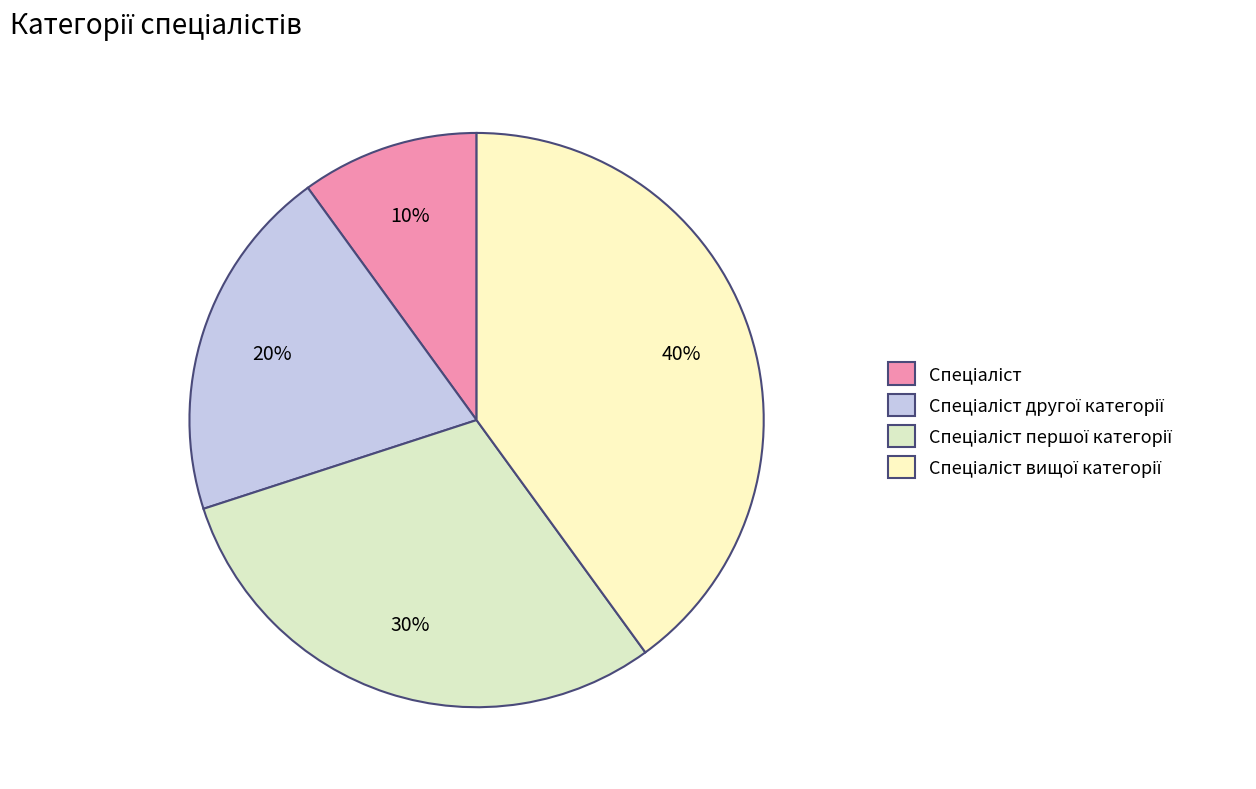

What is the largest slice in the pie chart?

Спеціаліст вищої категорії